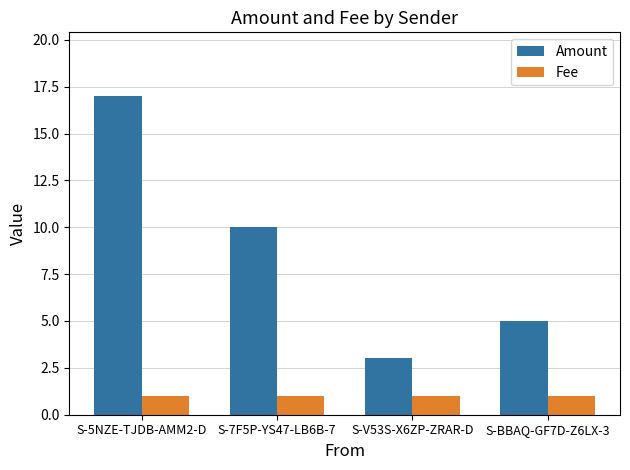

What value does the Fee series have at S-7F5P-YS47-LB6B-7?

1